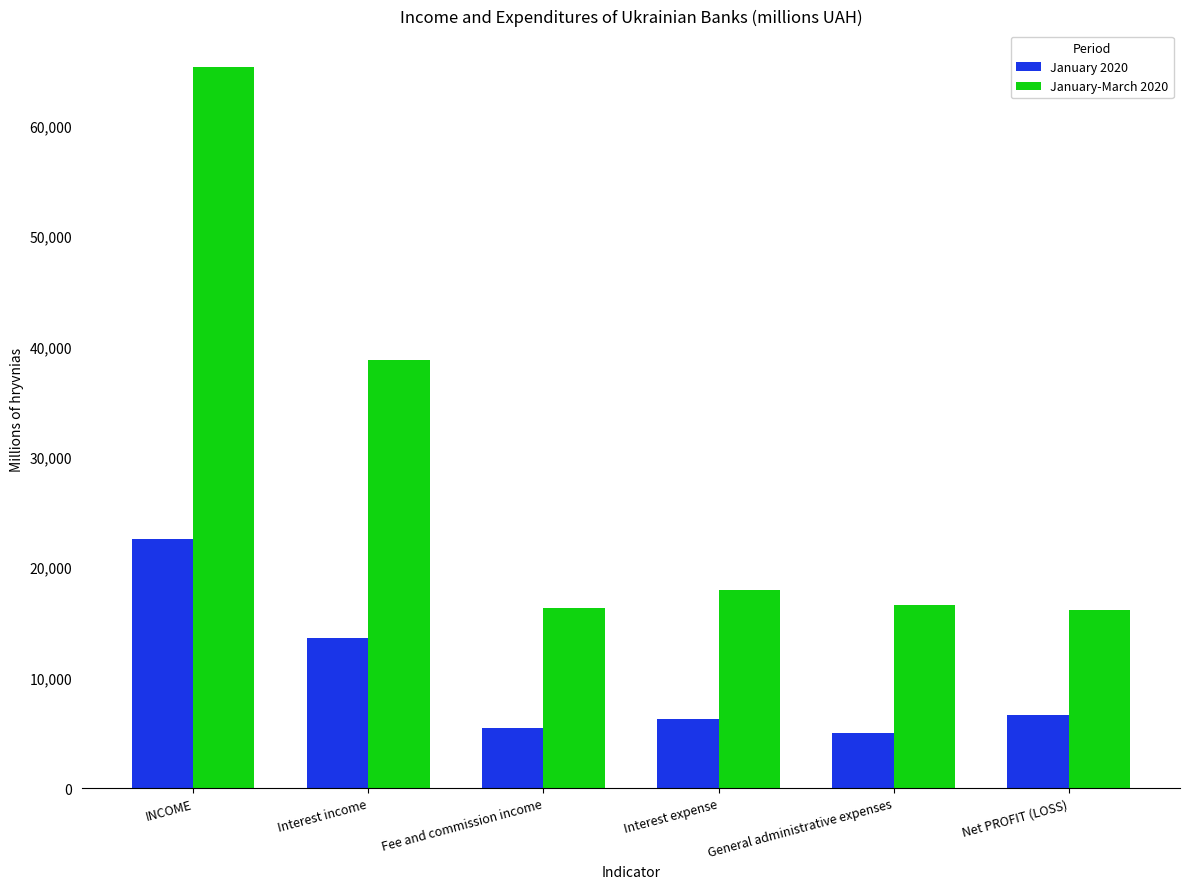

Rank the series by their average value, from lowest to highest.

January 2020, January-March 2020